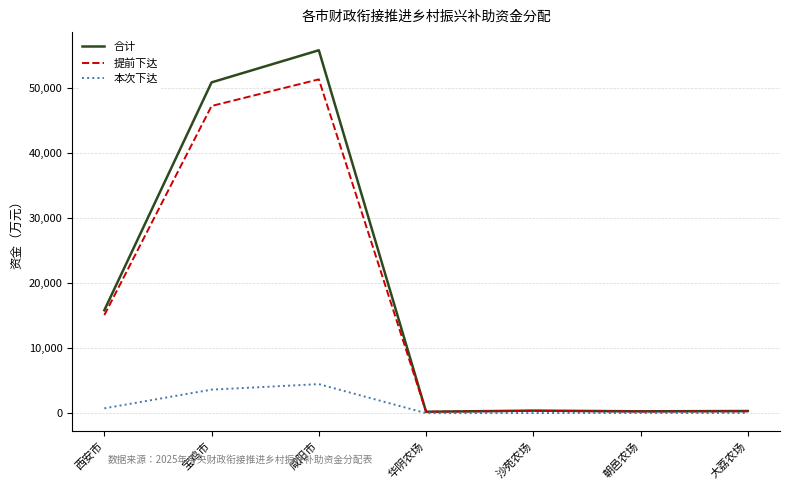

Where does the 提前下达 series first go above 370?

西安市